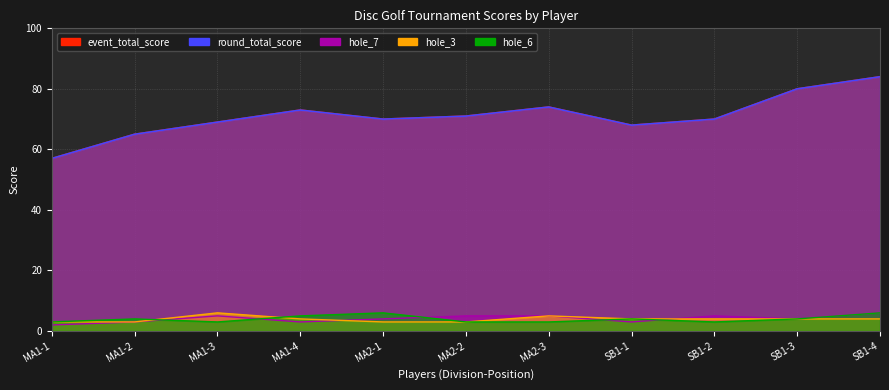

Which label corresponds to the largest value in the chart?

SB1-4